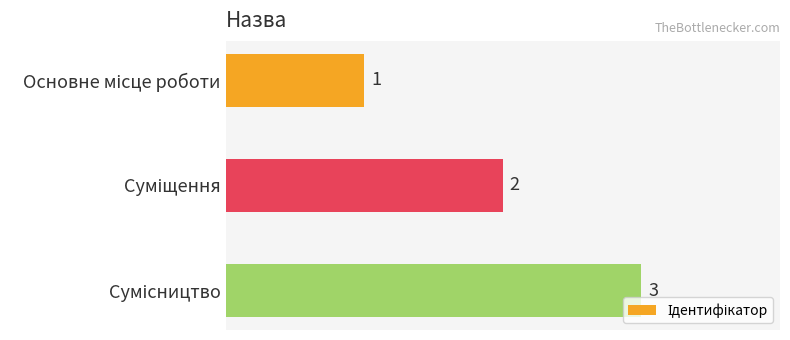

What is the sum of all values?

6